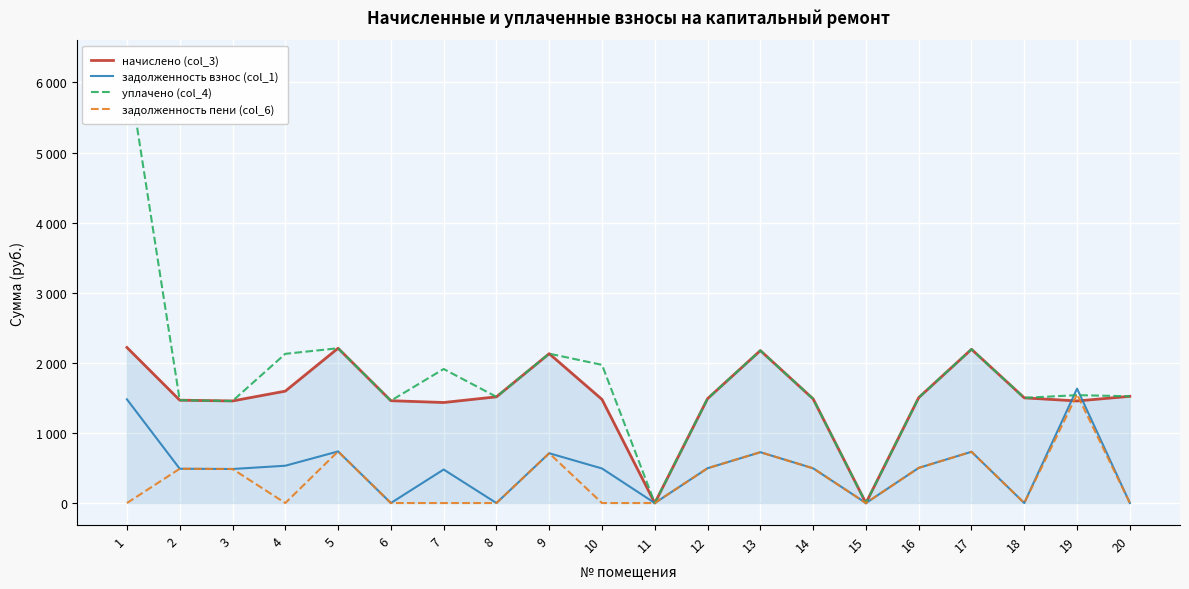

How many intersections are there between уплачено (col_4) and задолженность пени (col_6)?

2